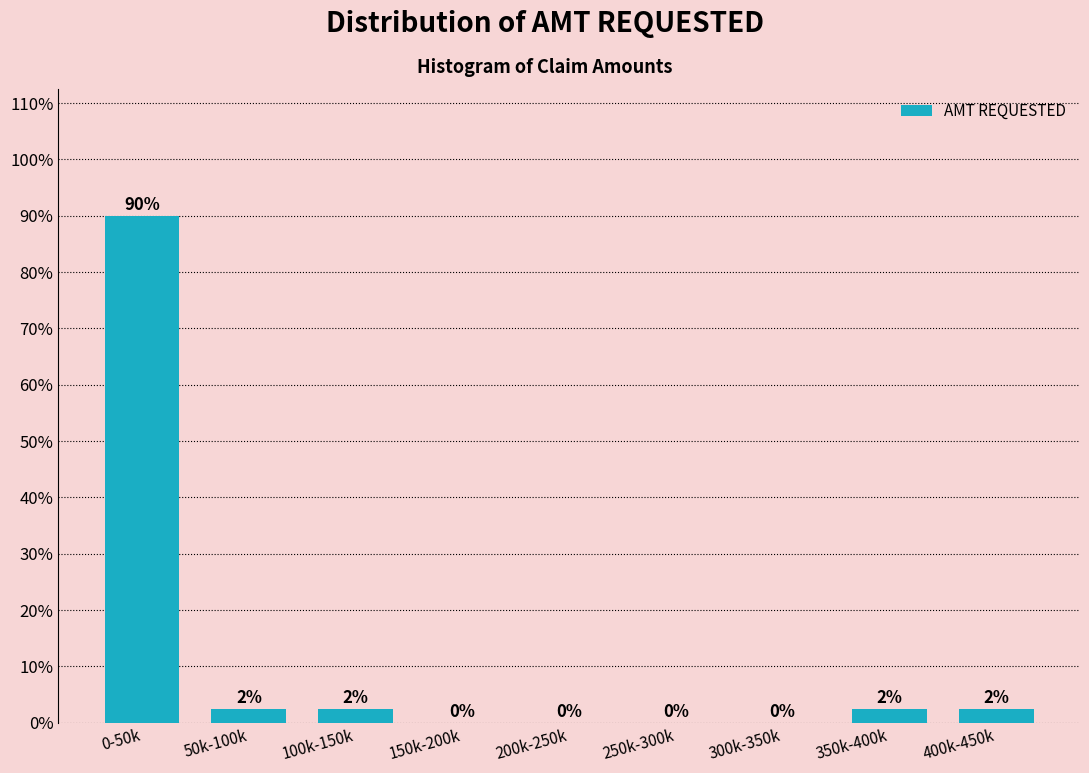

Where does the data first go above 2?

0-50k